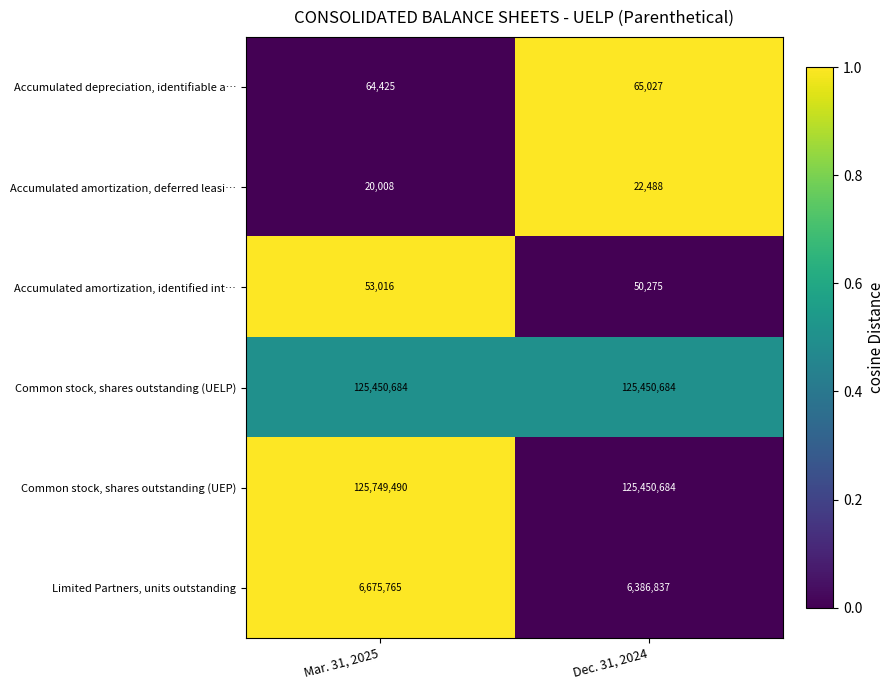

The Accumulated amortization, identified int… series shows 50275 at Dec. 31, 2024. True or false?

True